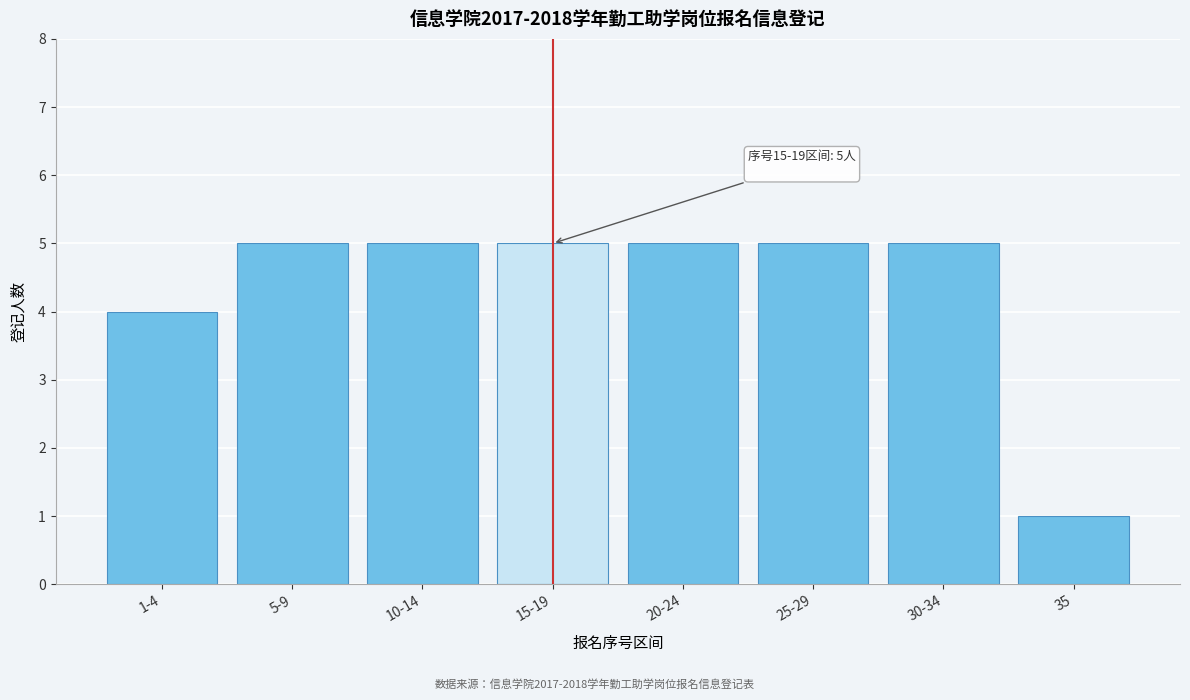

Reading right to left, transcribe all the data shown in this chart.

1	5	5	5	5	5	5	4